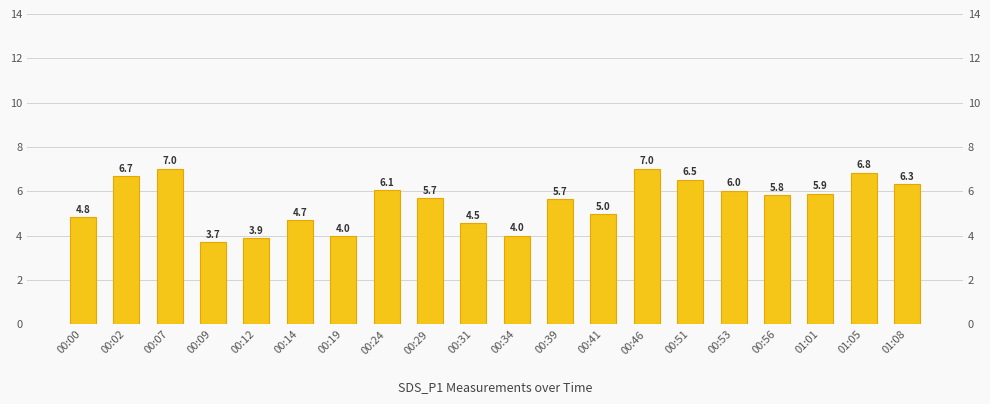

What position from the left is 00:53?

16